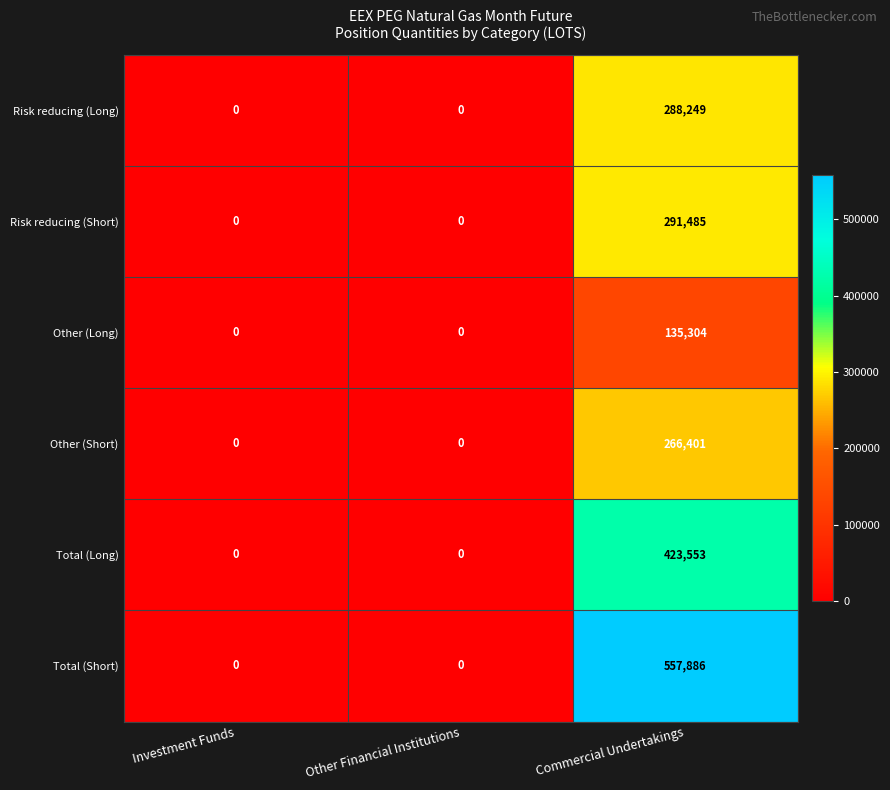

At which category does the chart reach its peak across all series?

Commercial Undertakings